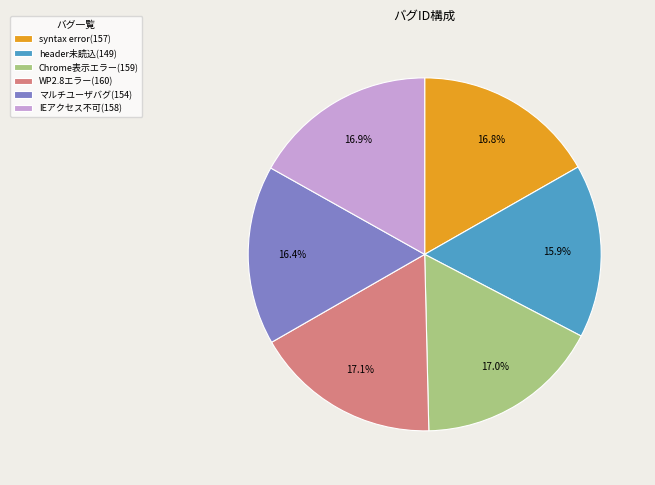

Do マルチユーザバグ(154) and Chrome表示エラー(159) together represent more than half of the pie?

No